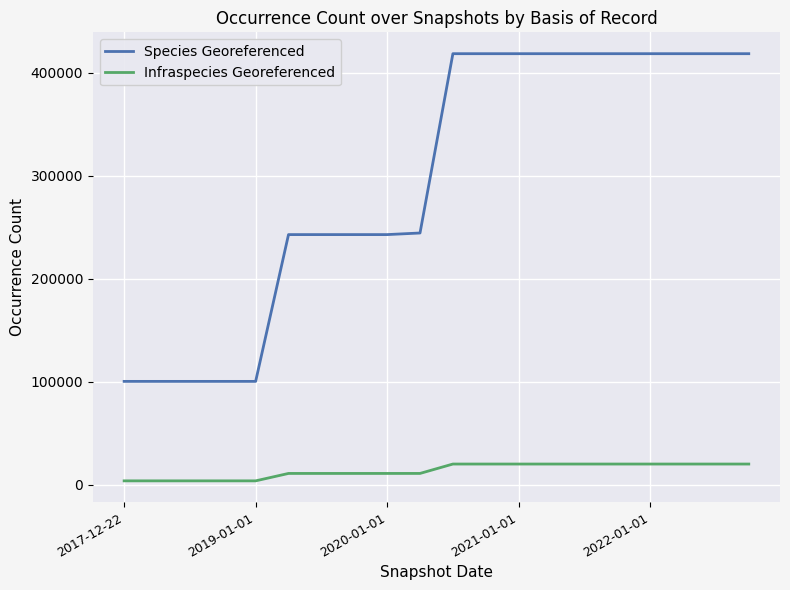

Is this an area chart (filled region under the line)?

No